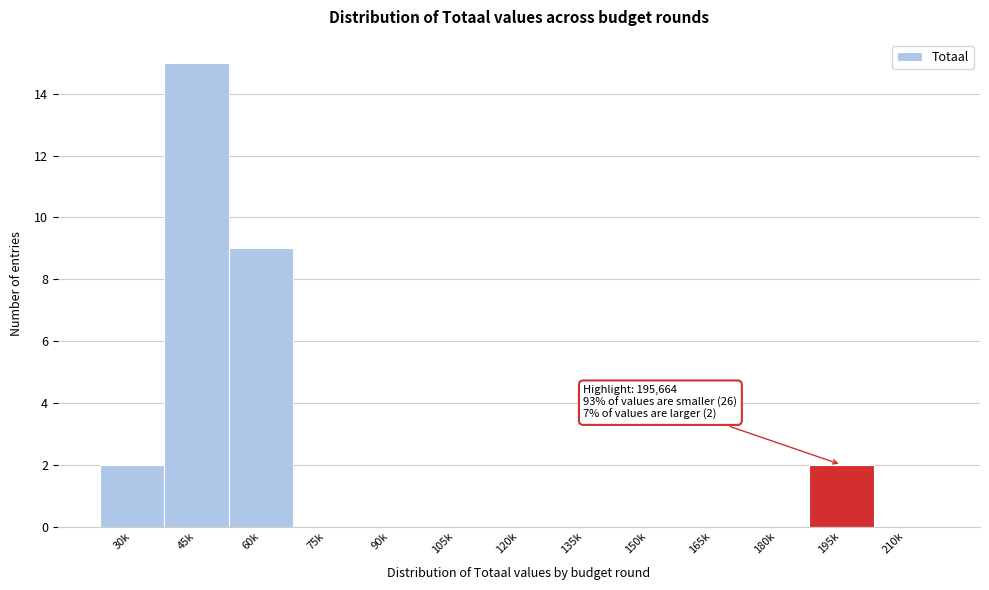

Reading right to left, list all the values displayed in this chart.

210k=0	195k=2	180k=0	165k=0	150k=0	135k=0	120k=0	105k=0	90k=0	75k=0	60k=9	45k=15	30k=2